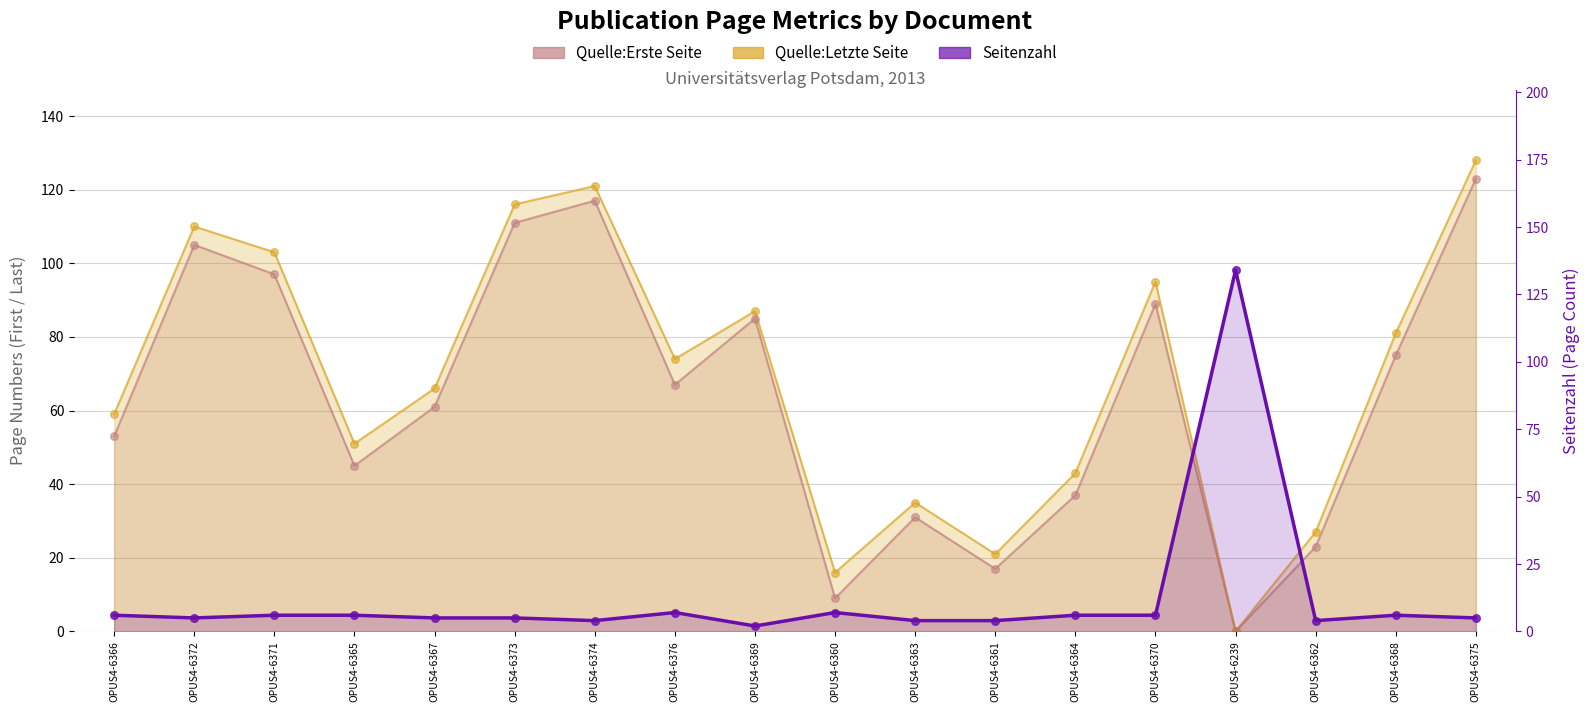

Which series has the largest total across all categories?

Quelle:Letzte Seite